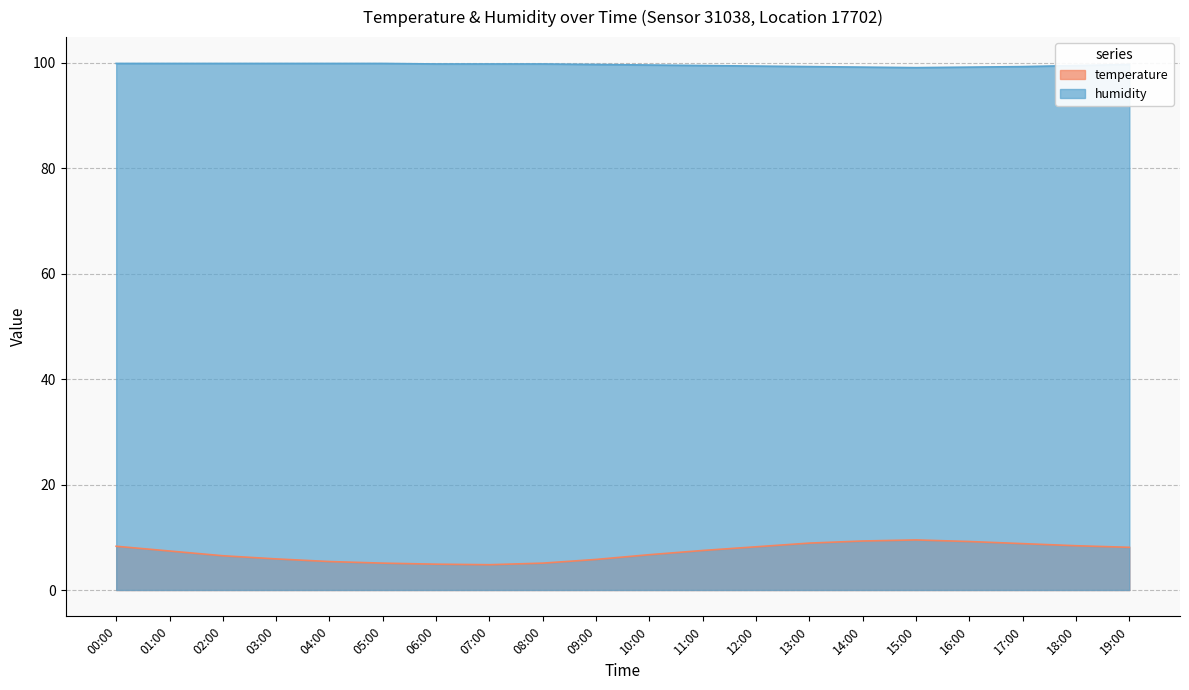

Rank the series by their average value, from lowest to highest.

temperature, humidity